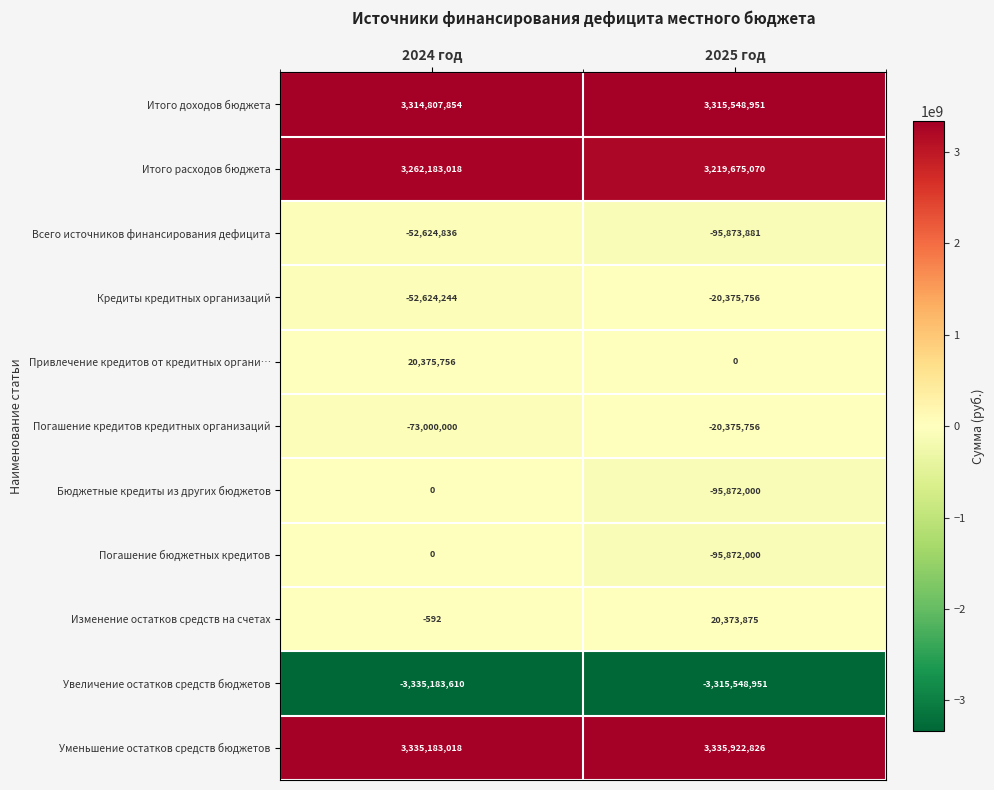

How many data points does each series have?

2